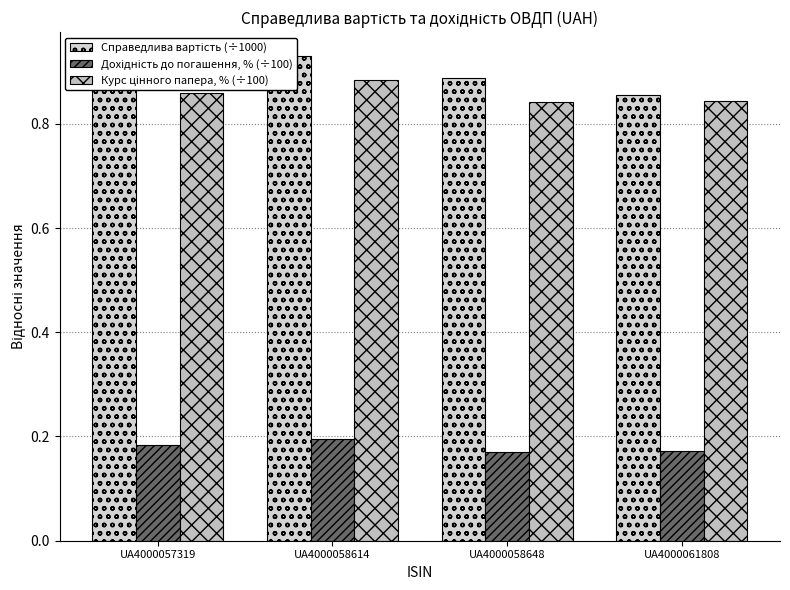

Reading left to right, what are all the values shown in this chart?

Справедлива вартість (÷1000): 0.9	0.9	0.9	0.9
Дохідність до погашення, % (÷100): 0.2	0.2	0.2	0.2
Курс цінного папера, % (÷100): 0.9	0.9	0.8	0.8